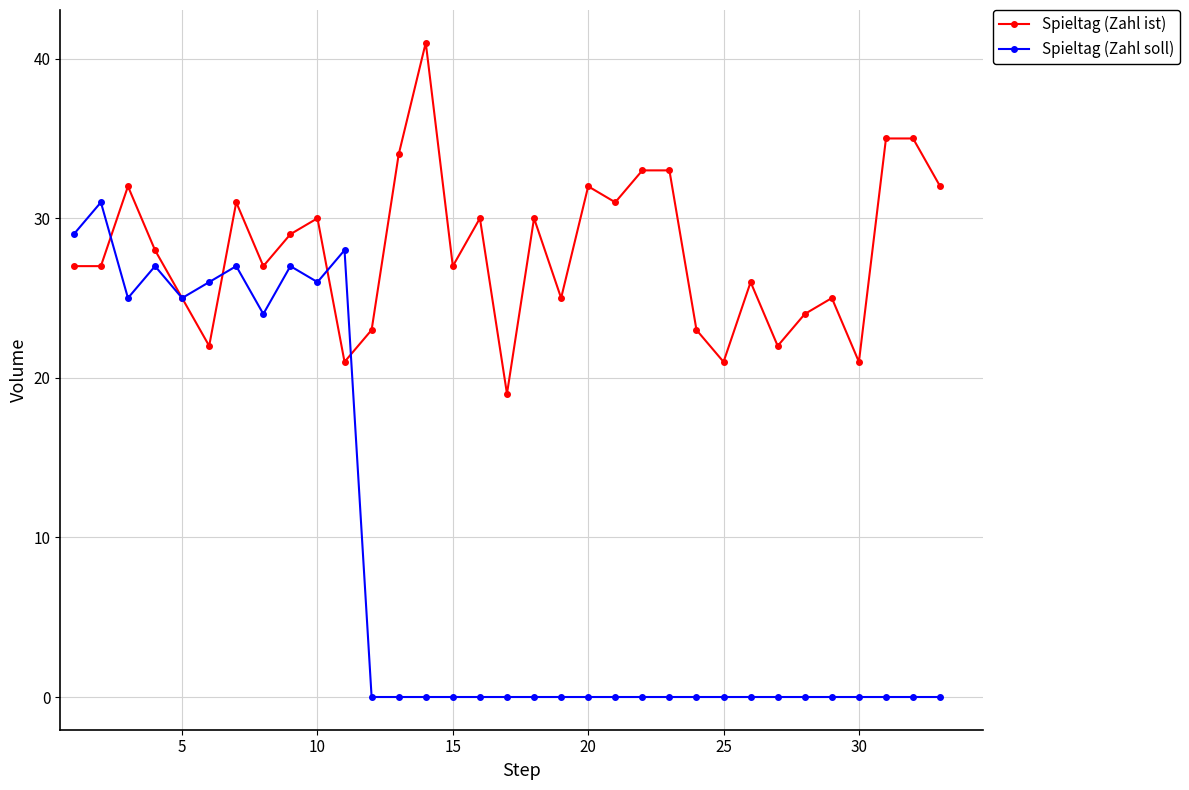

Which series has the largest total across all categories?

Spieltag (Zahl ist)